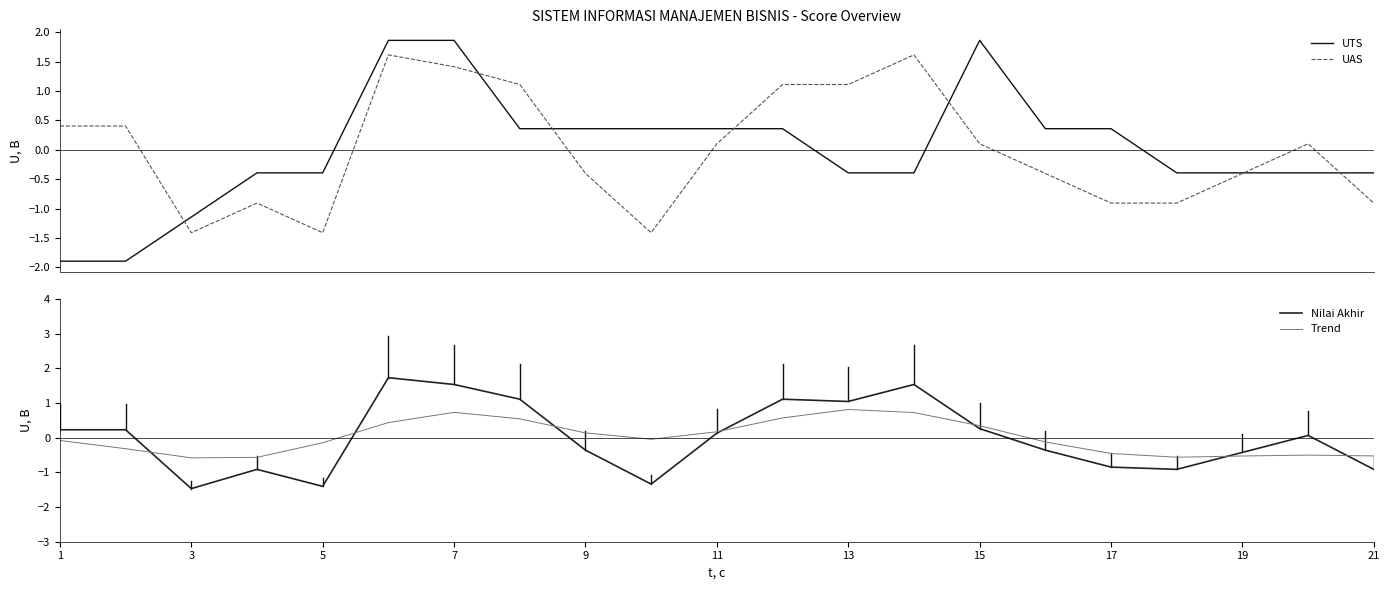

The value of Trend at 15 is 0.9. True or false?

False